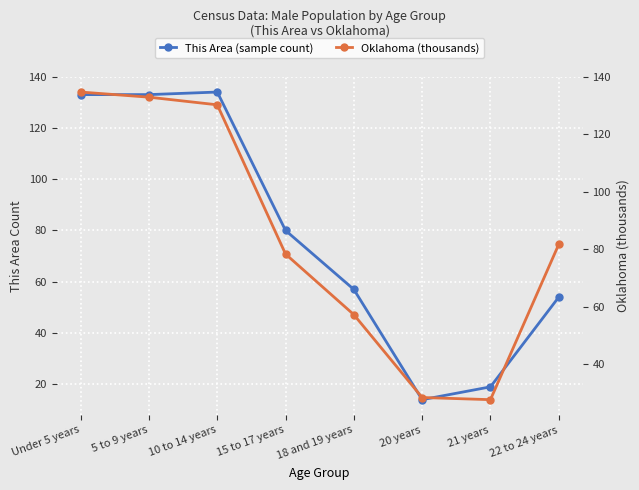

What is the total value across all series at 15 to 17 years?

158.4